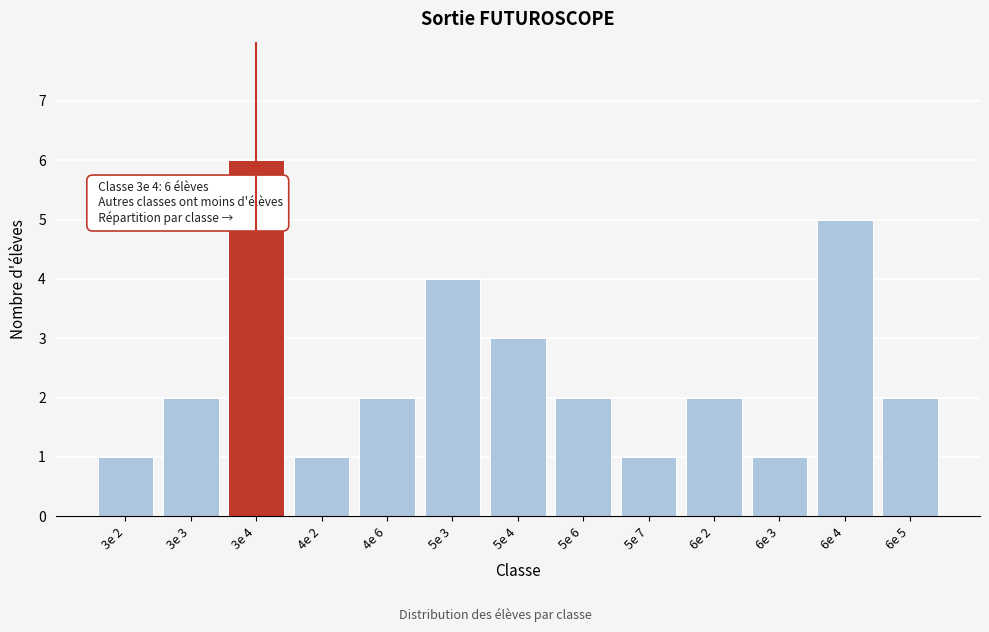

Reading right to left, list all the values displayed in this chart.

2	5	1	2	1	2	3	4	2	1	6	2	1